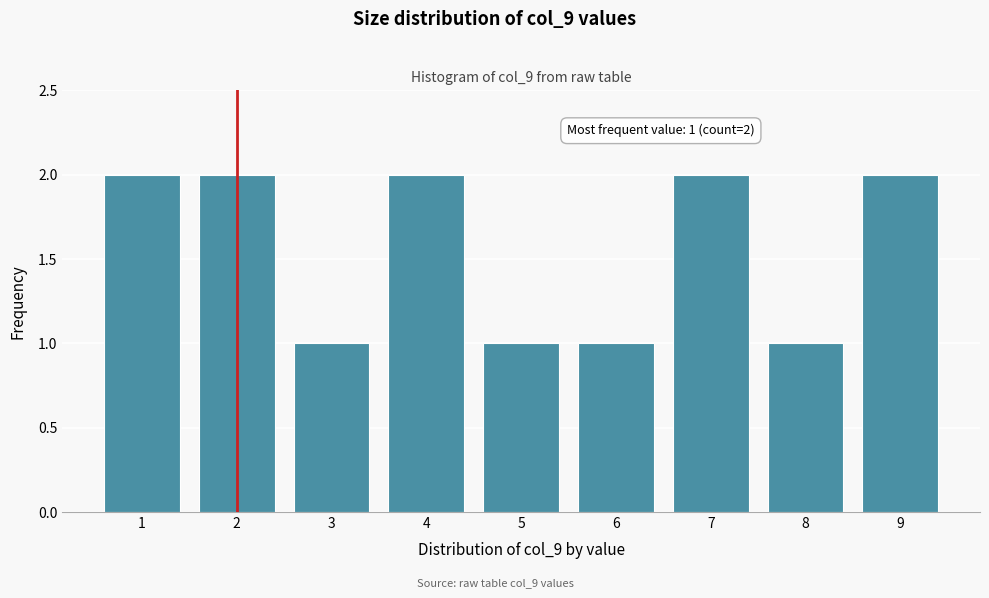

Reading left to right, transcribe all the data shown in this chart.

2	2	1	2	1	1	2	1	2